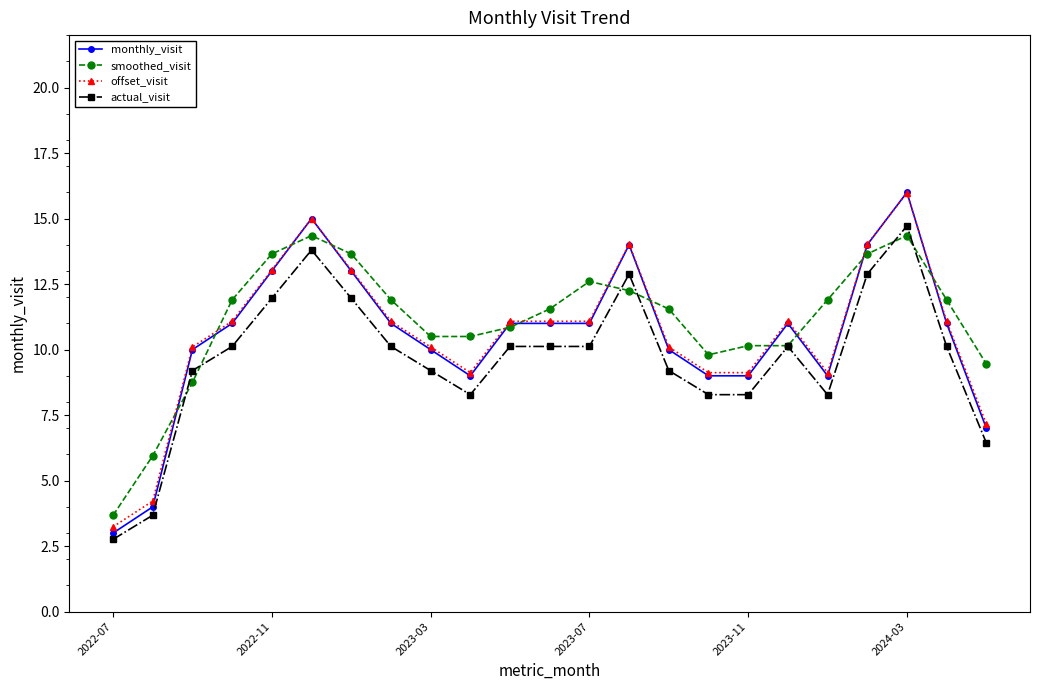

True or false: monthly_visit has more than 0 points higher than both neighbors.

True